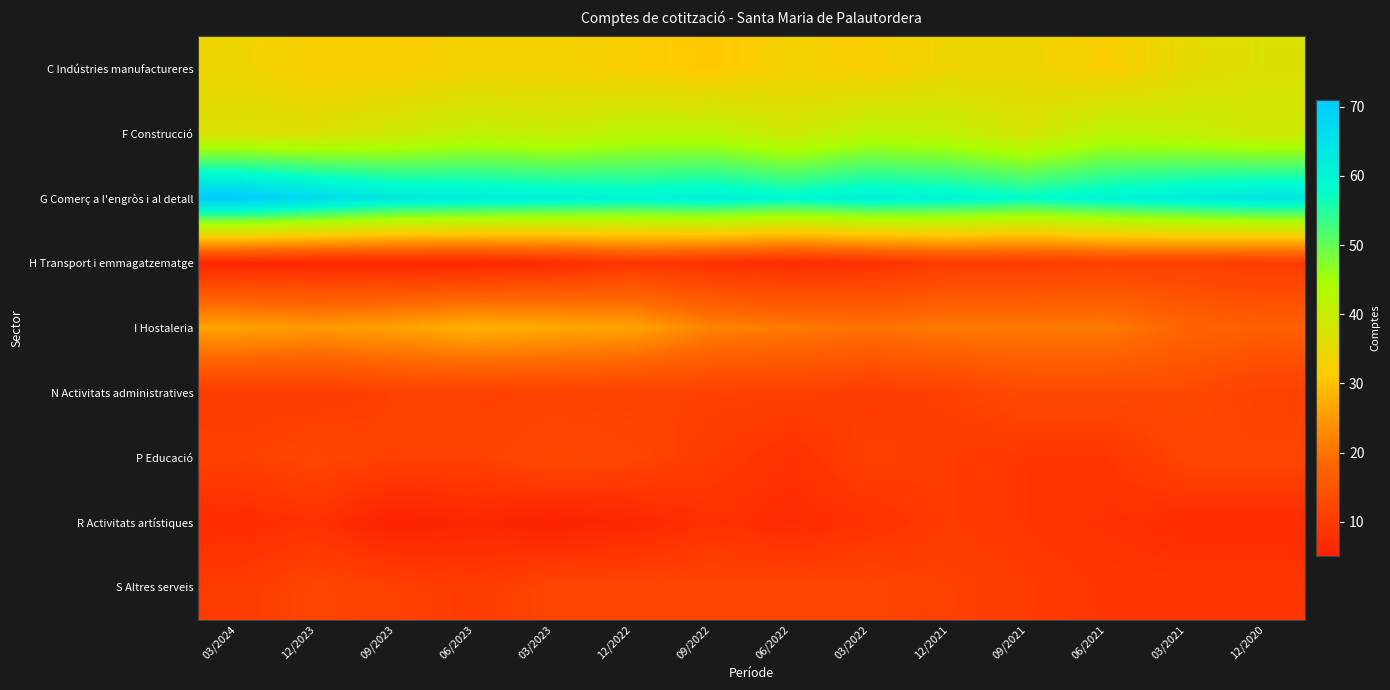

What is the total value across all series at 09/2022?

205